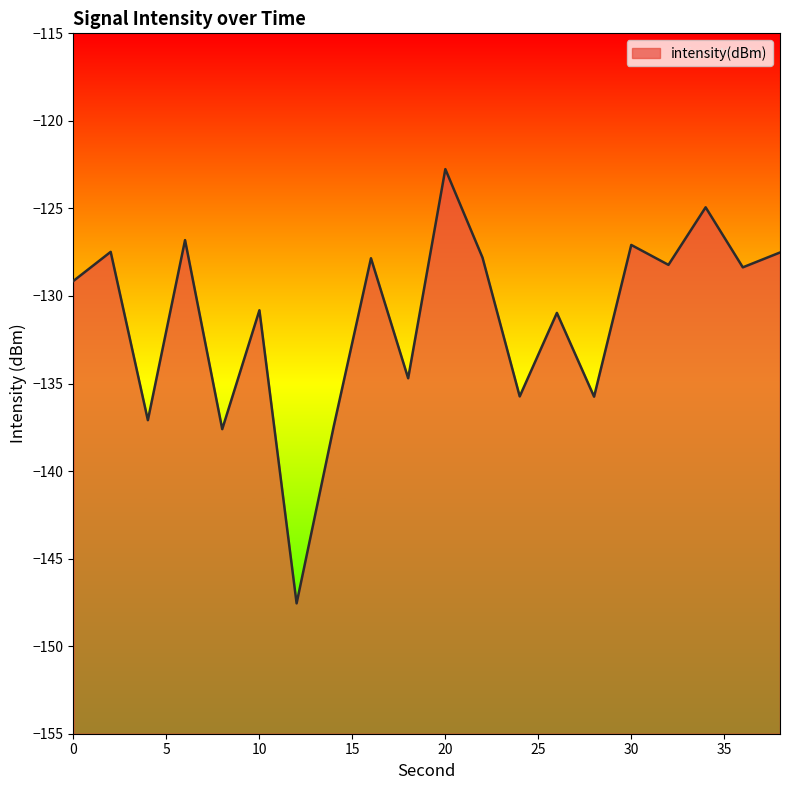

What is the value of the 9th point from the left?

-127.8